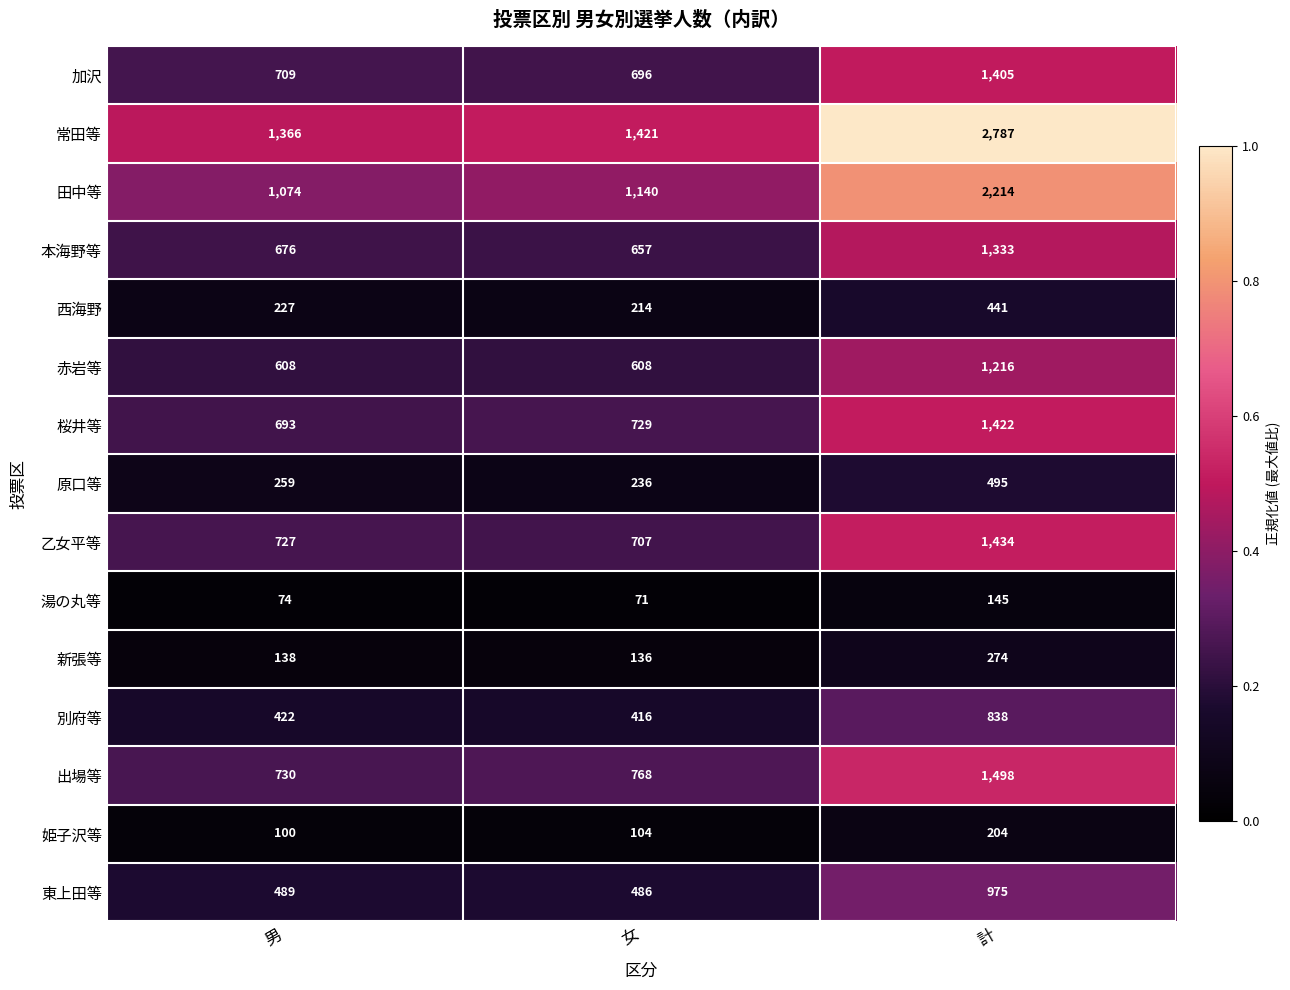

What is the approximate value of 乙女平等 at 男, to the nearest 50?

750